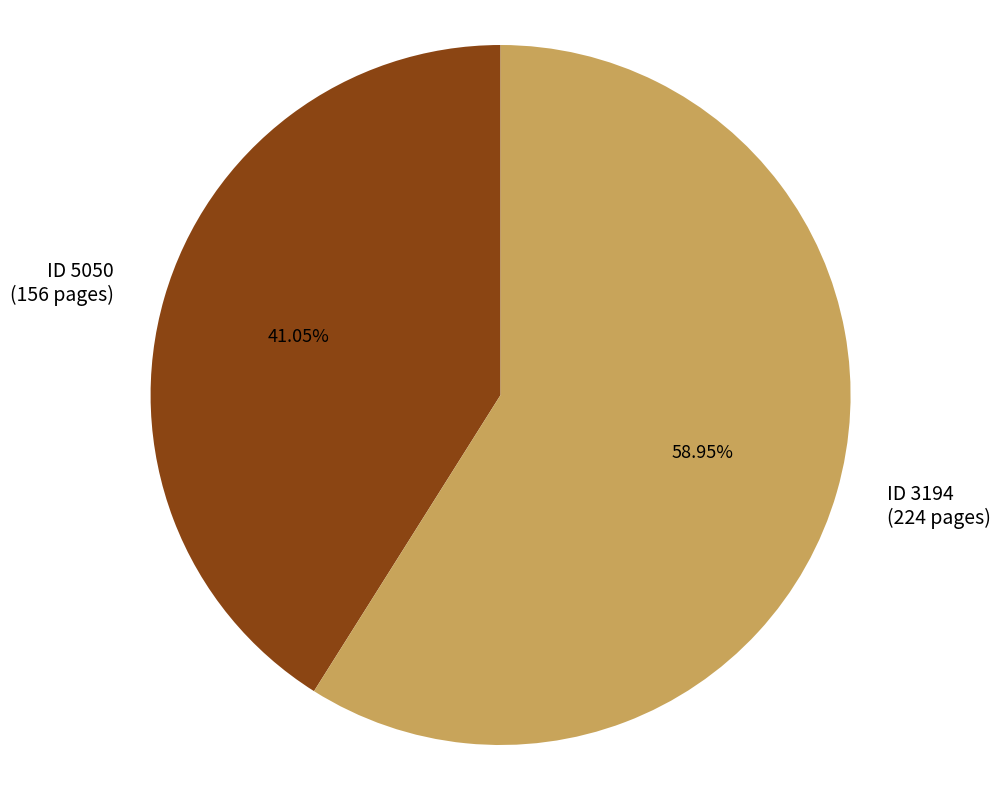

Is there any slice that represents more than half of the pie?

Yes